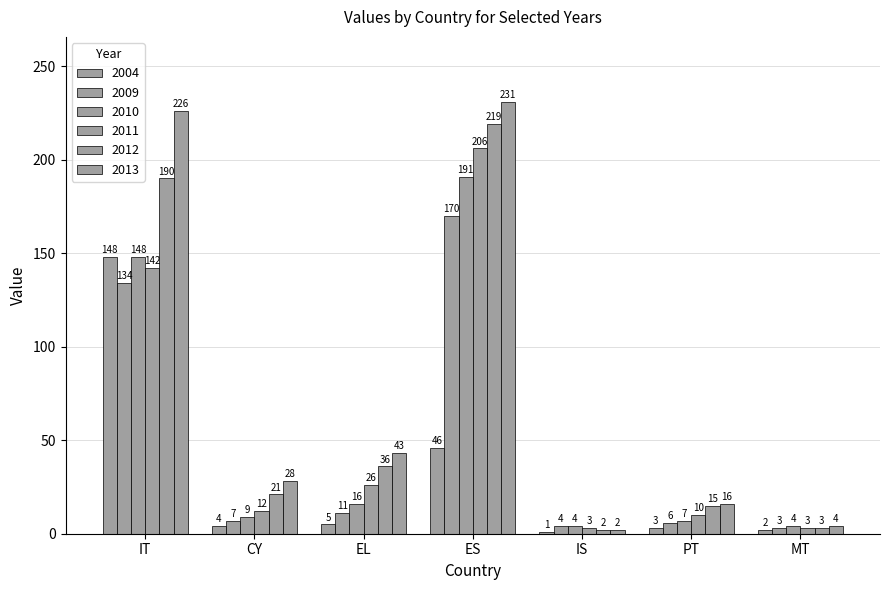

Reading left to right, list all the values displayed in this chart.

2004: 148	4	5	46	1	3	2
2009: 134	7	11	170	4	6	3
2010: 148	9	16	191	4	7	4
2011: 142	12	26	206	3	10	3
2012: 190	21	36	219	2	15	3
2013: 226	28	43	231	2	16	4